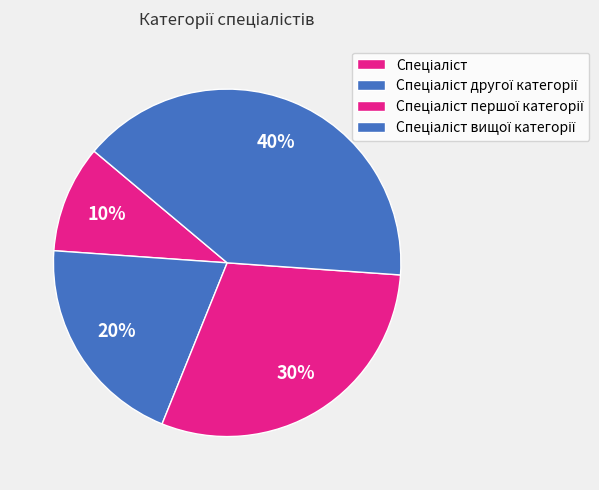

Rank the categories by value from highest to lowest.

Спеціаліст вищої категорії, Спеціаліст першої категорії, Спеціаліст другої категорії, Спеціаліст